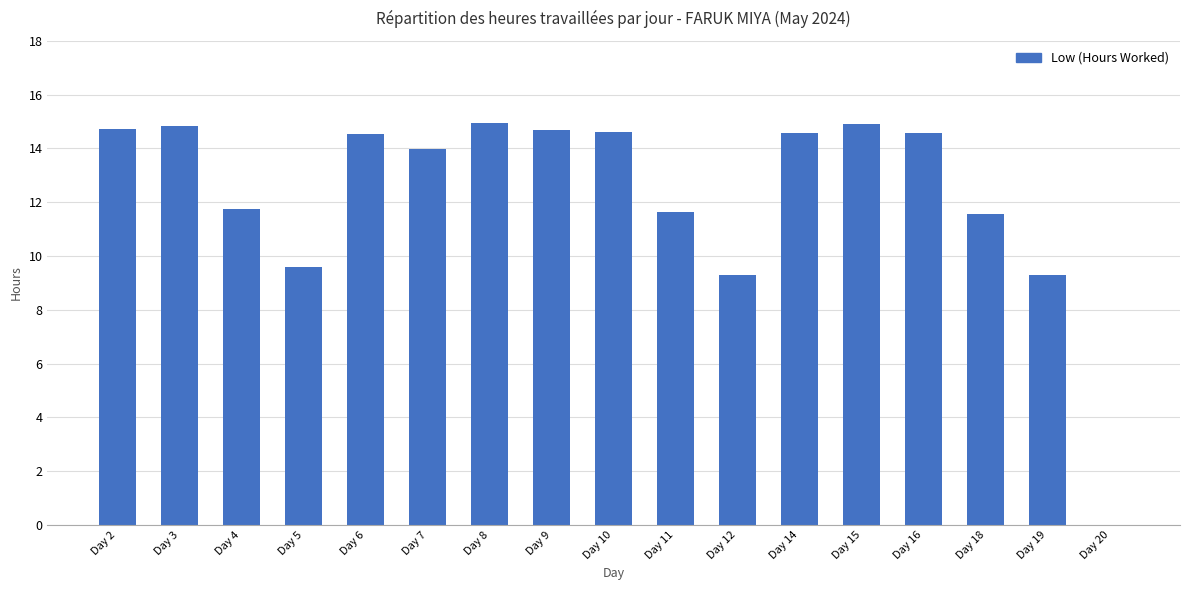

What is the maximum value shown in the chart?

14.9